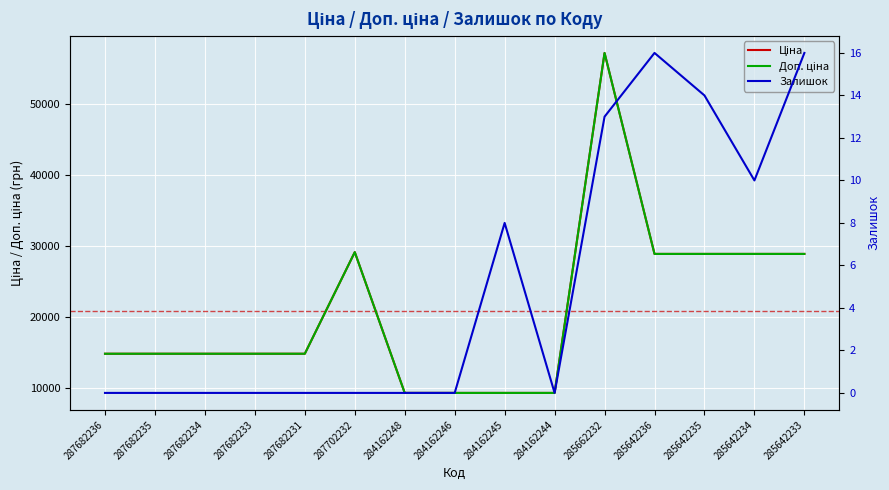

Is it true that Ціна equals 11102.7 at 285642236?

False